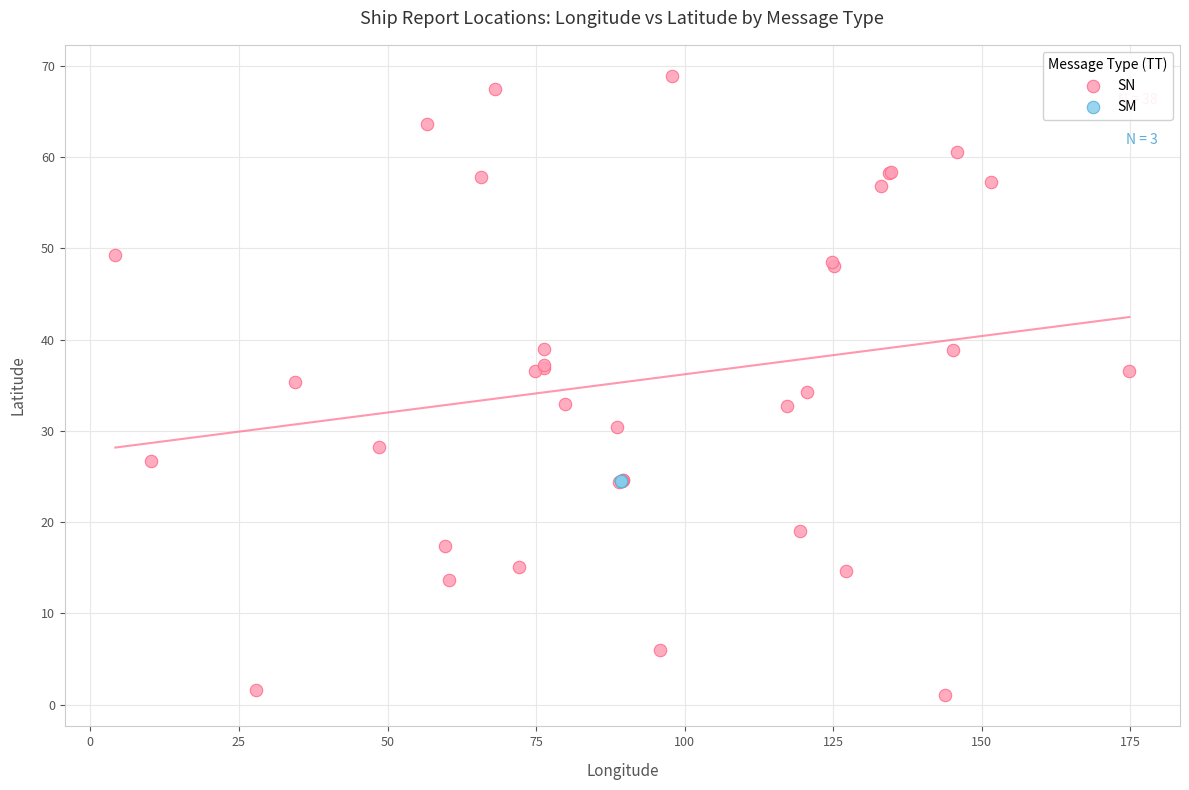

Which series reaches the minimum Y coordinate?

SN